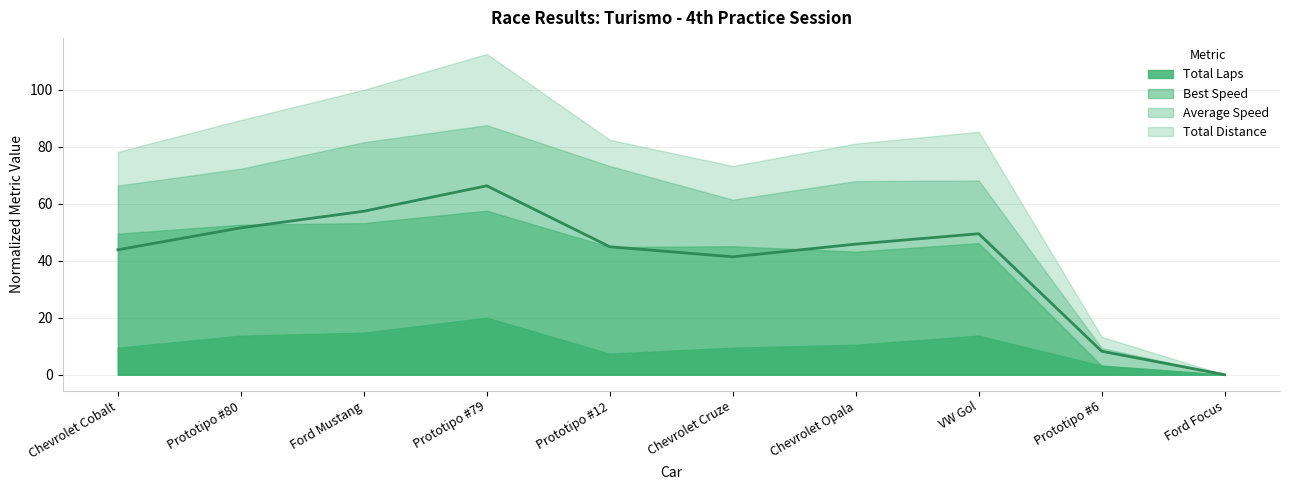

Where is the first local maximum?

Prototipo #79